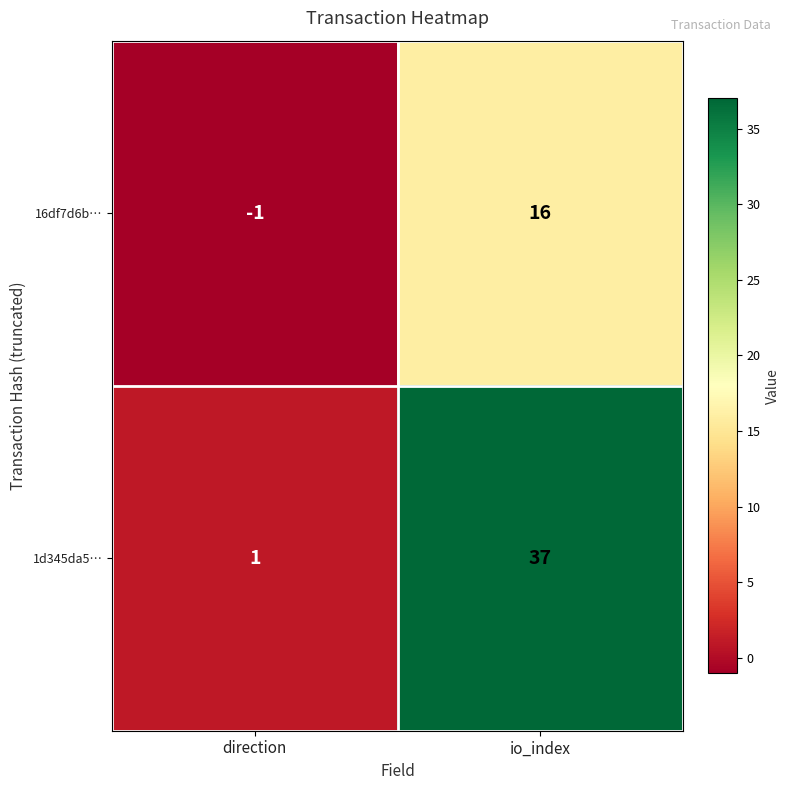

True or false: 1d345da5… has a value of 2 at direction.

False